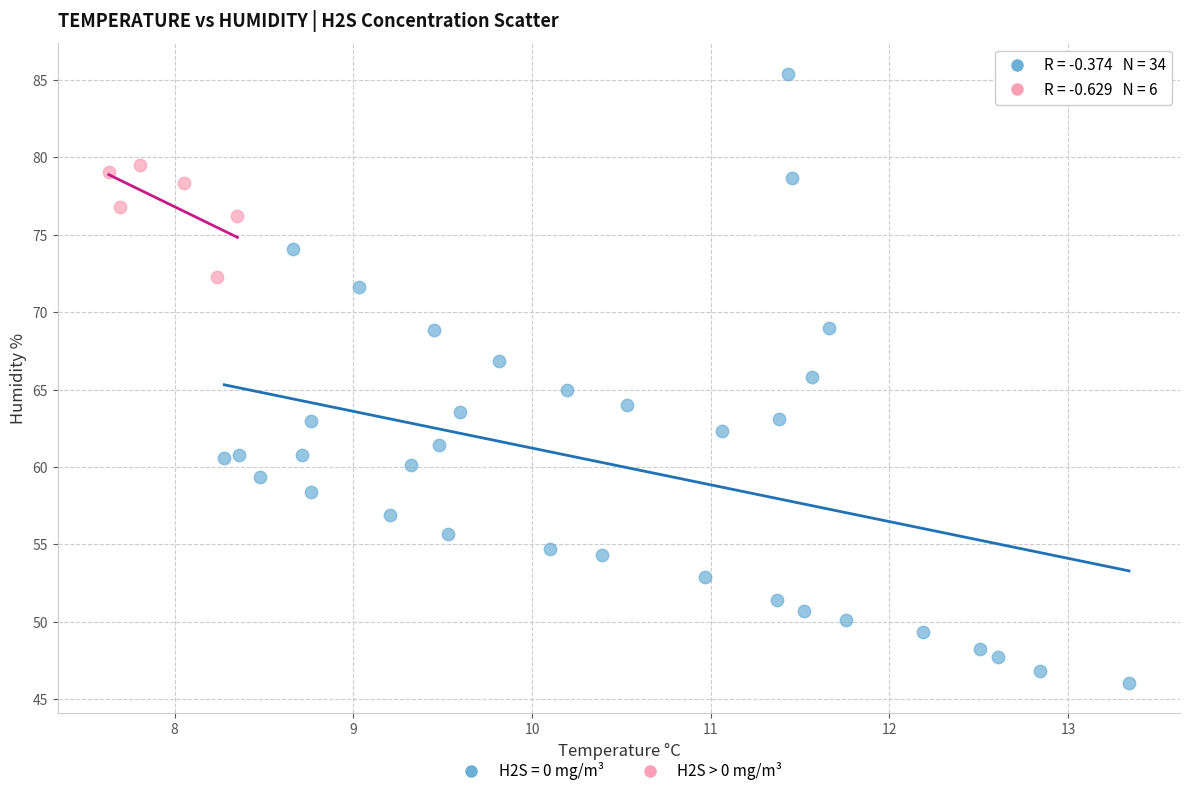

Which series reaches the minimum Y coordinate?

H2S = 0 mg/m³